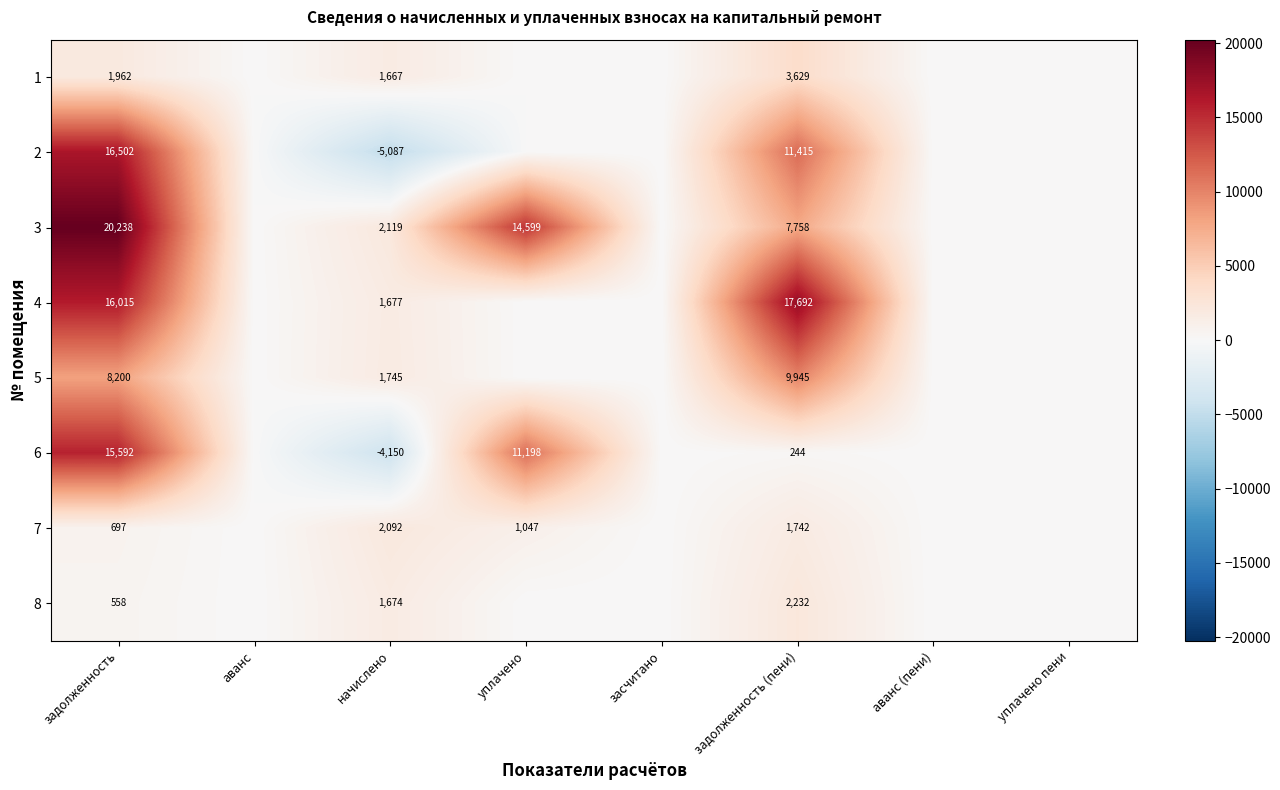

The value of 5 at начислено is 1221. True or false?

False